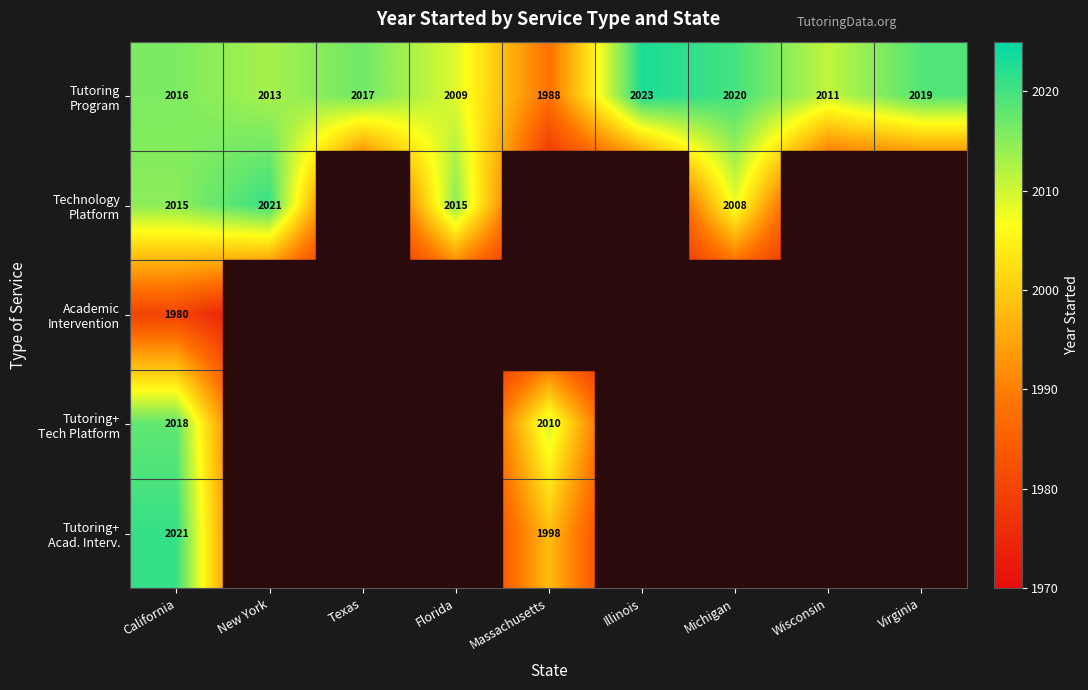

How many data points in Tutoring Program are above 2016?

4